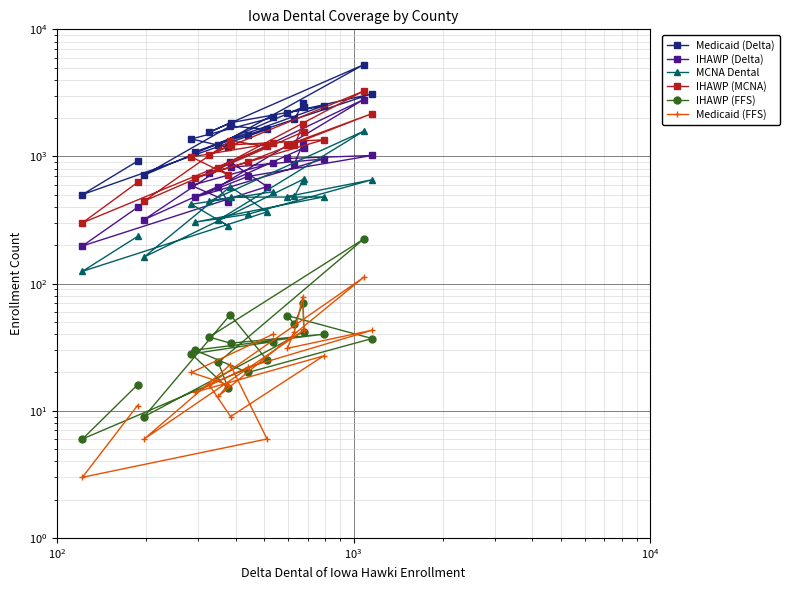

In IHAWP (MCNA), how many points are higher than both neighbors (excluding endpoints)?

5